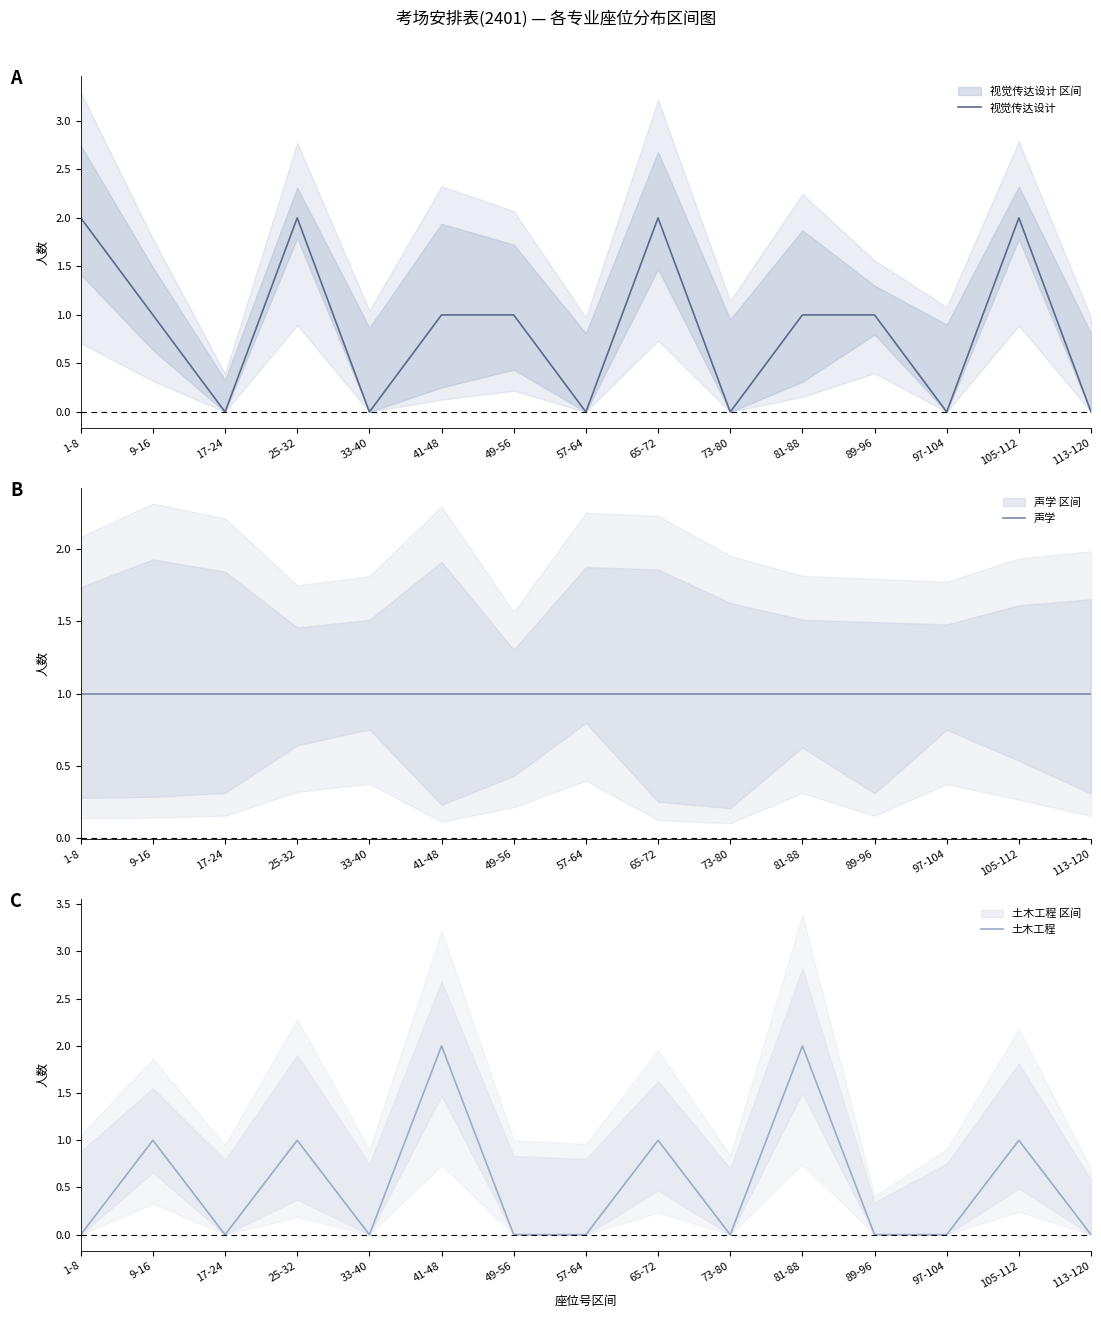

How many 土木工程 values are between 0 and 1?

13